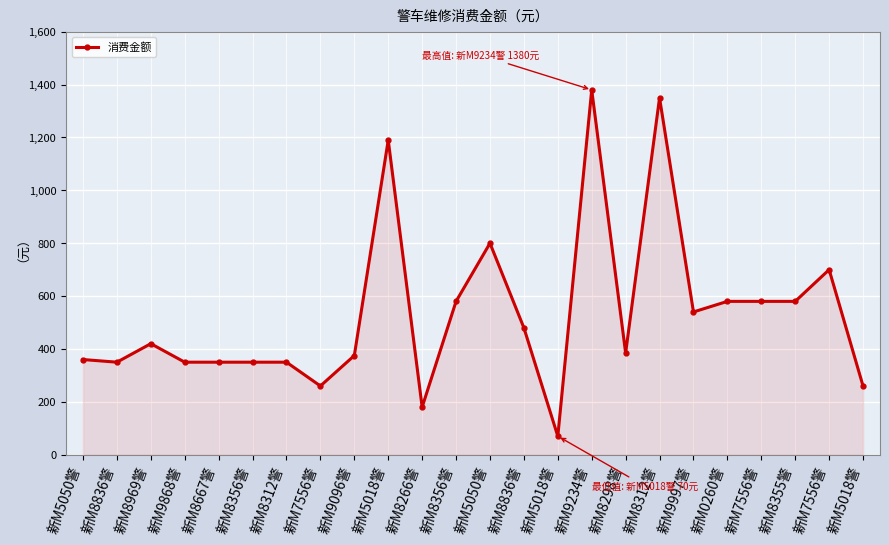

How many interior local peaks (higher than both neighbors) does the data have?

6